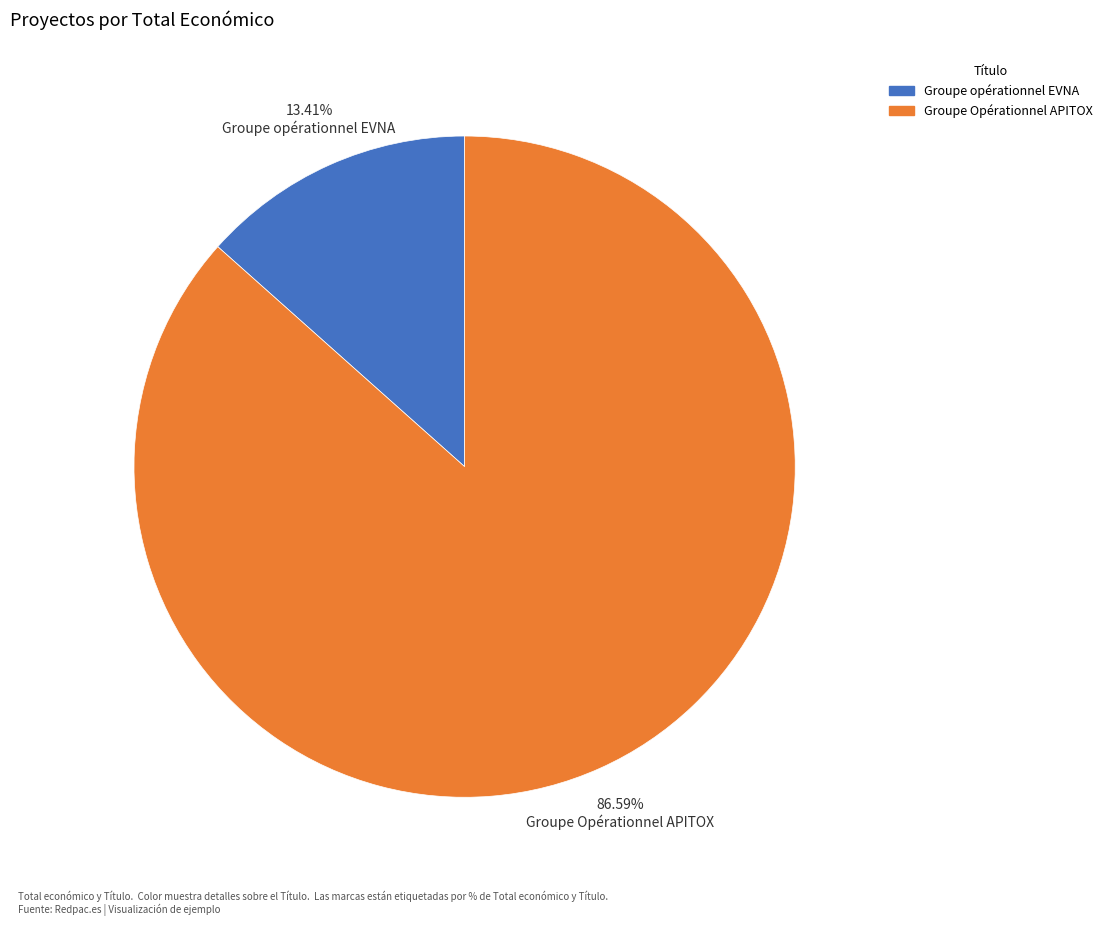

How many slices are in this pie chart?

2